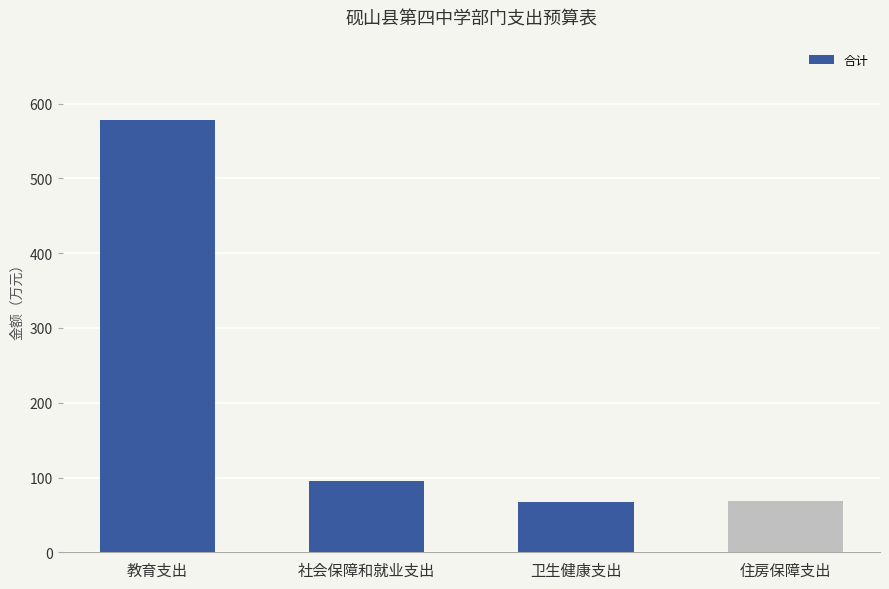

Approximately how many times larger is the value at 社会保障和就业支出 compared to 教育支出?

0.2